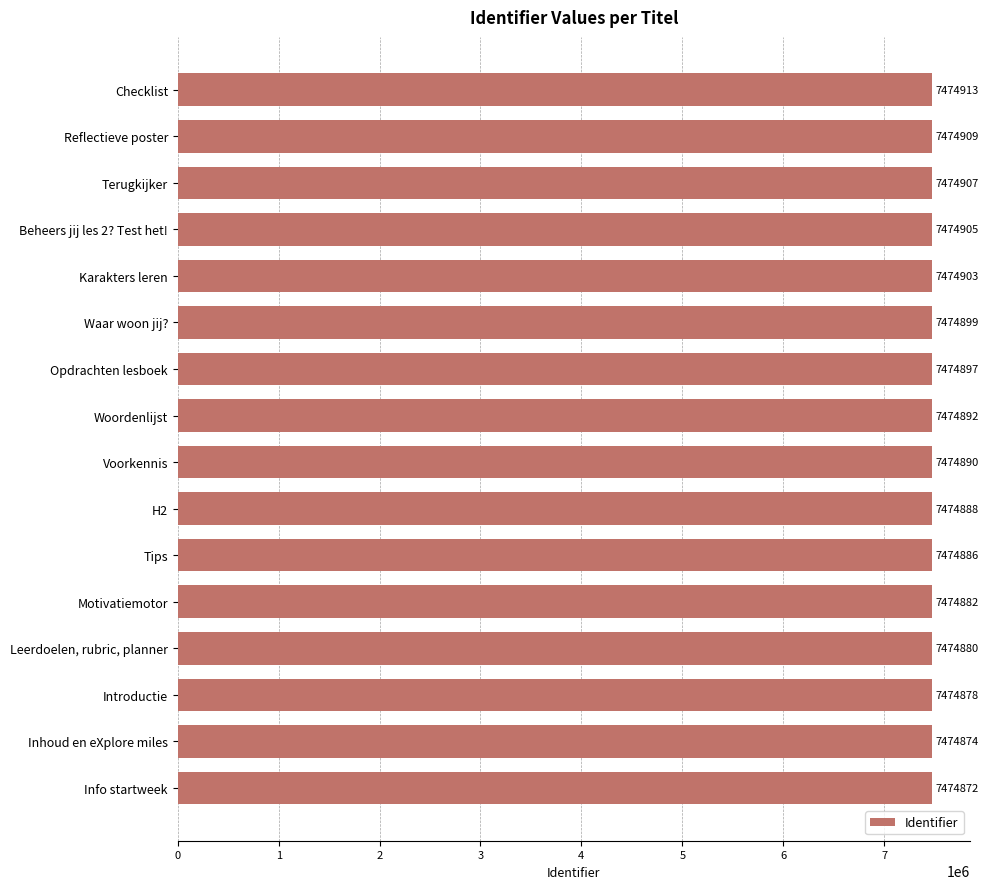

List the labels in order of value, smallest first.

Info startweek, Inhoud en eXplore miles, Introductie, Leerdoelen, rubric, planner, Motivatiemotor, Tips, H2, Voorkennis, Woordenlijst, Opdrachten lesboek, Waar woon jij?, Karakters leren, Beheers jij les 2? Test het!, Terugkijker, Reflectieve poster, Checklist